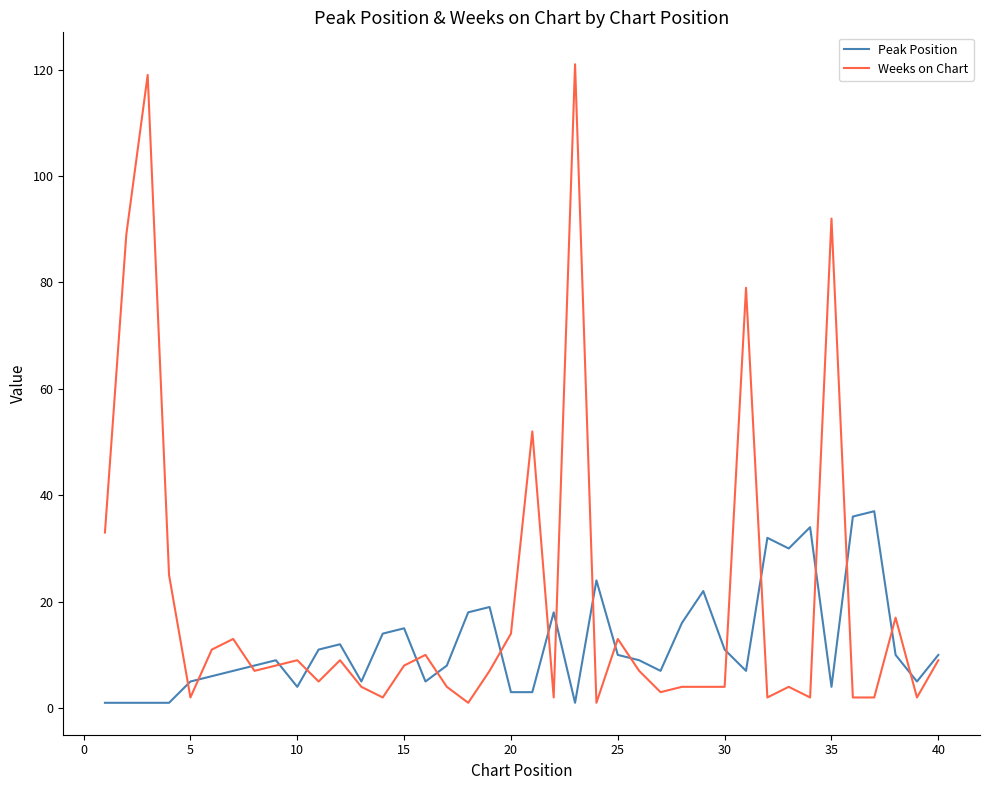

True or false: Peak Position and Weeks on Chart intersect in this chart.

True